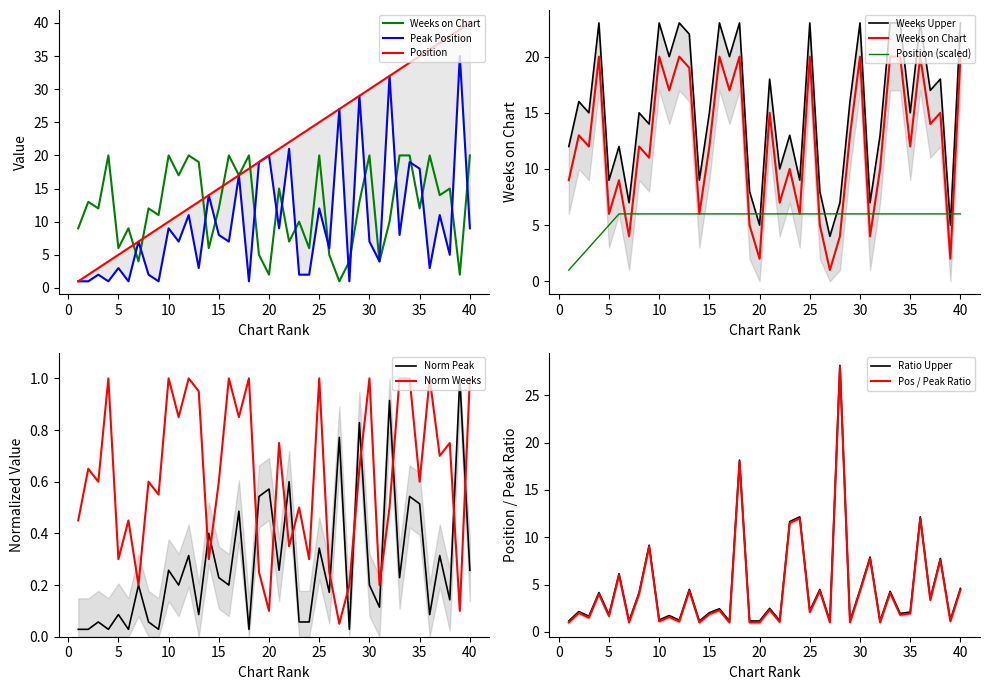

The value of Position at 38 is 66. True or false?

False